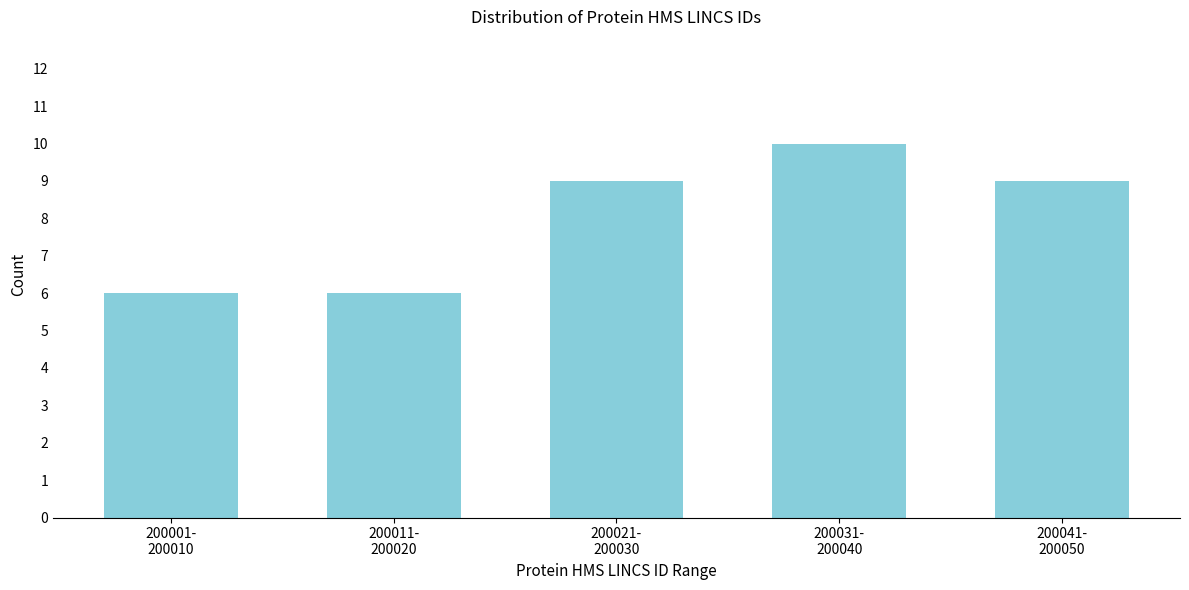

Reading left to right, list all the values displayed in this chart.

6	6	9	10	9